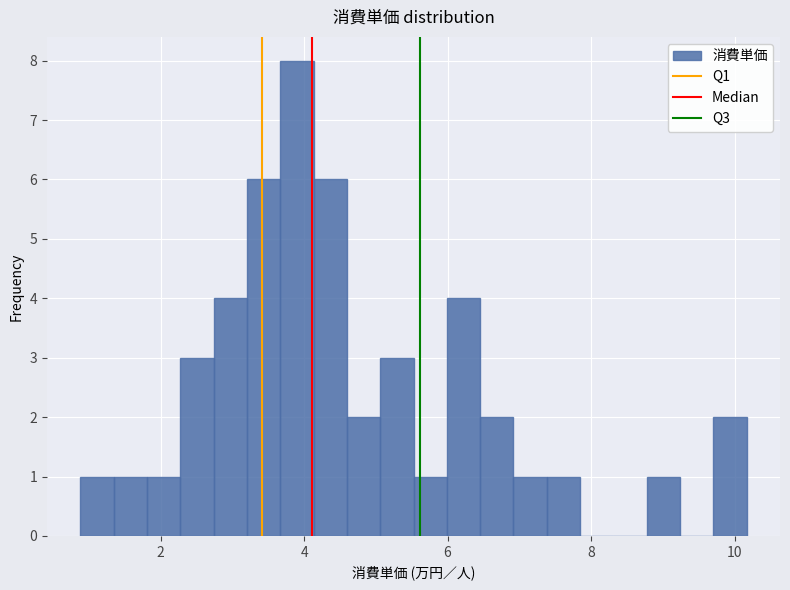

Around what value on the x-axis is the tallest bar? Give the approximate position of its centre, as read against the axis.

4.0